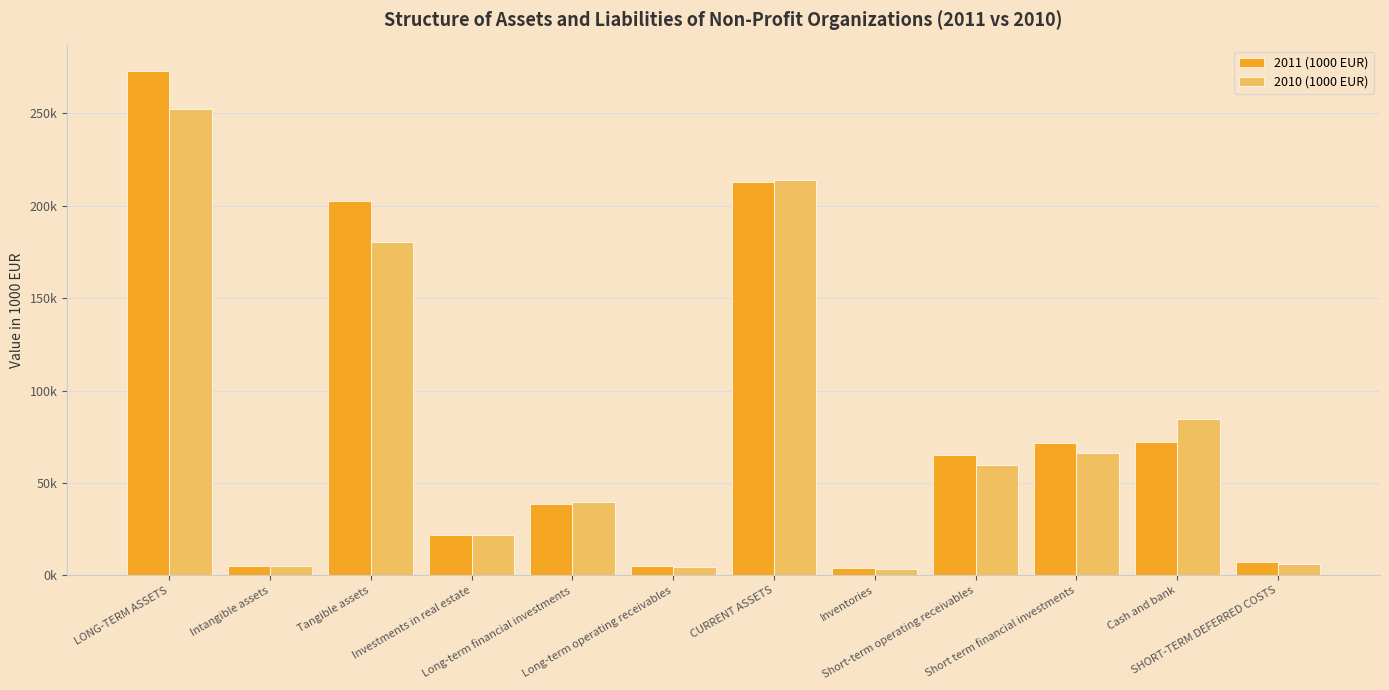

Which label corresponds to the smallest value in the chart?

Inventories